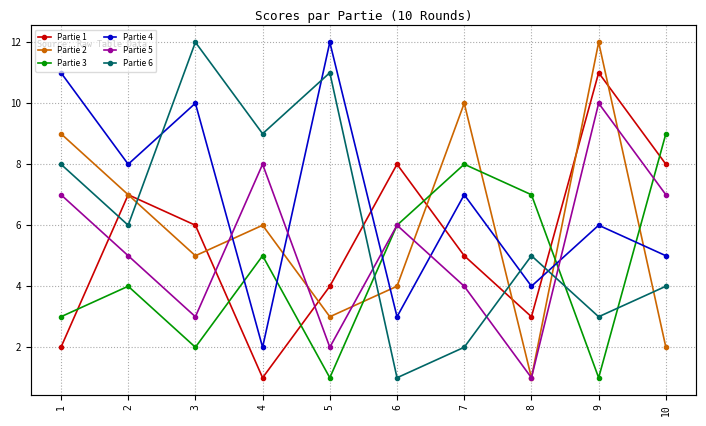

How many interior local valleys does the Partie 2 series have?

3